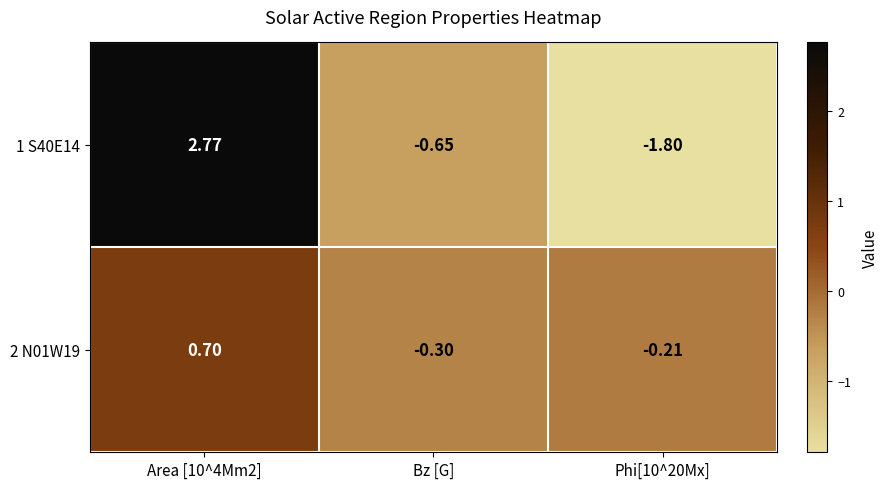

Where is 1 S40E14 nearest to the value 0?

Bz [G]